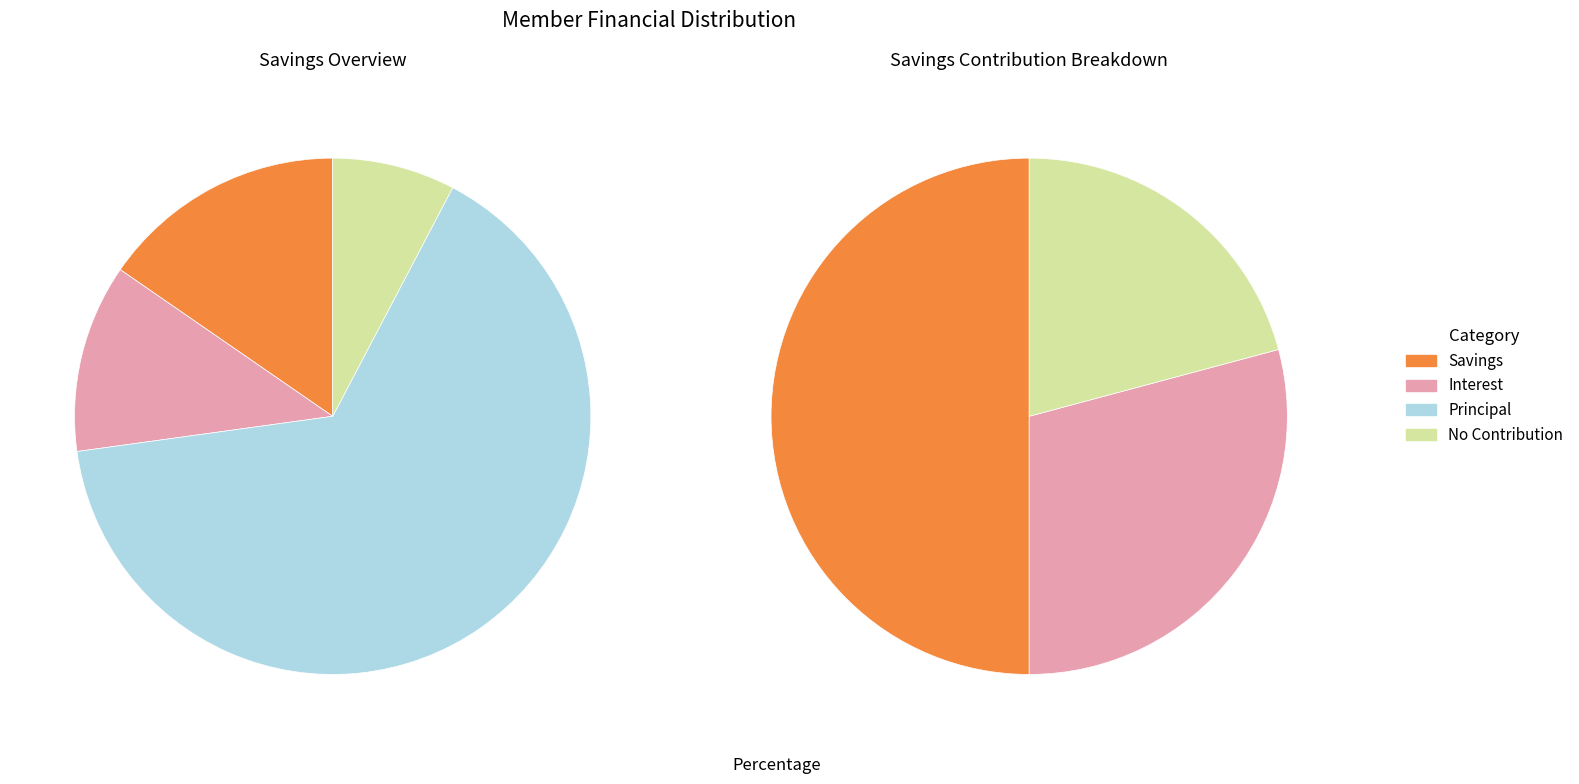

Does any single category account for the majority?

No